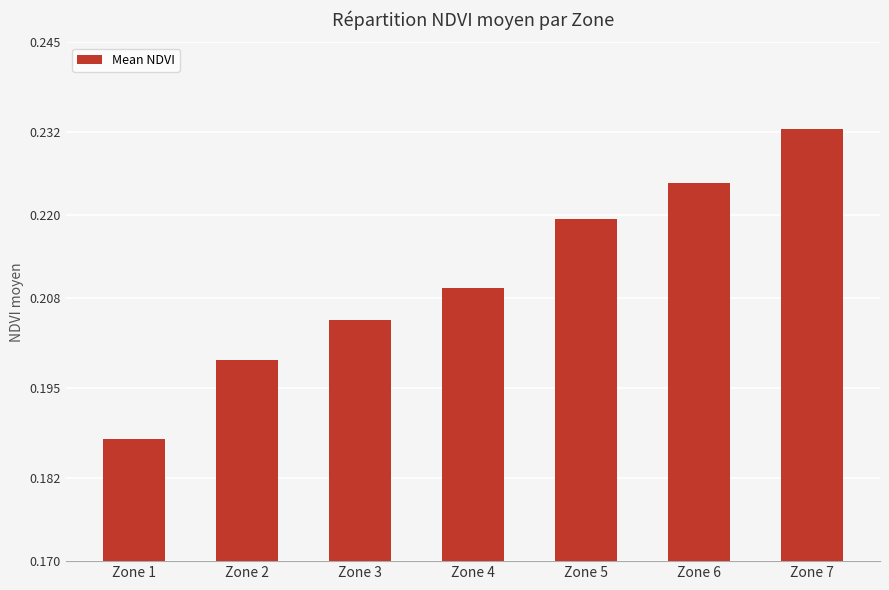

Are the bars horizontal?

No